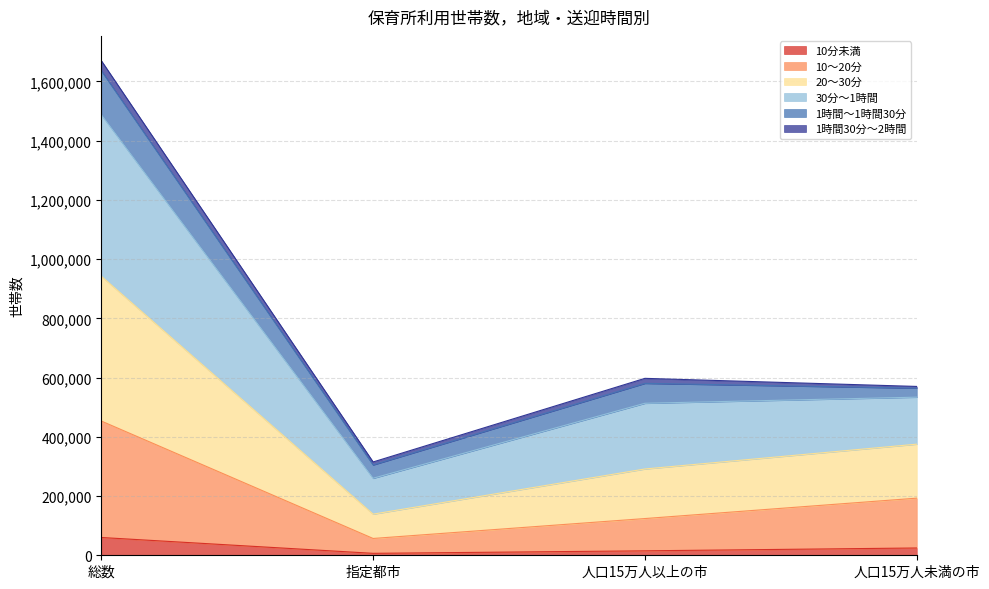

What is the sum of all 10分未満 values?

106323